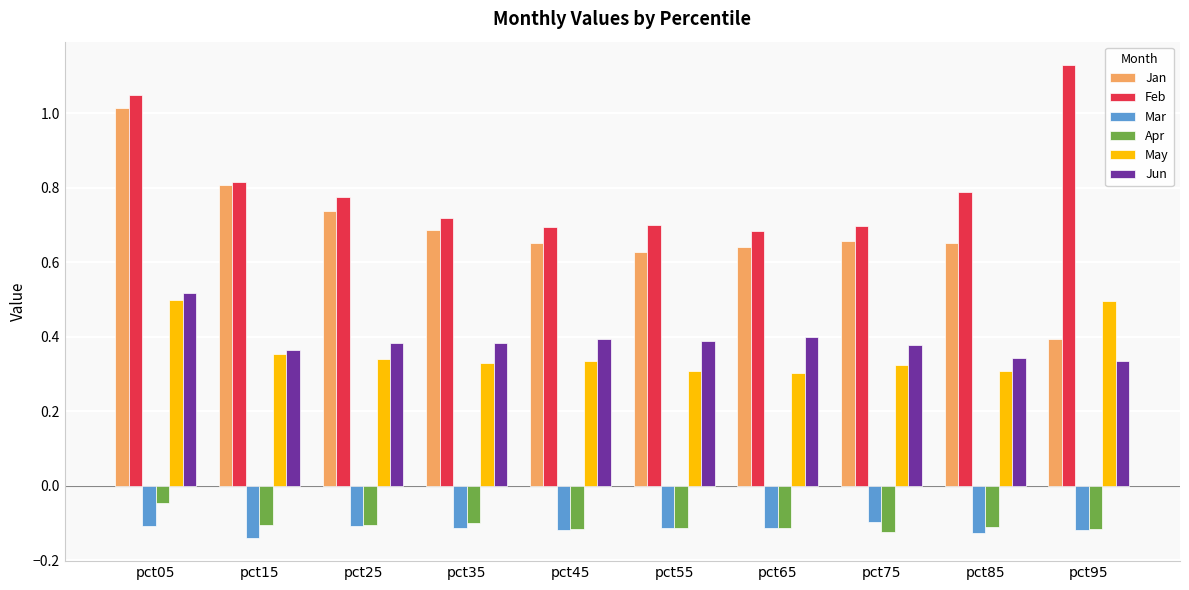

Where is Apr nearest to the value 0?

pct05